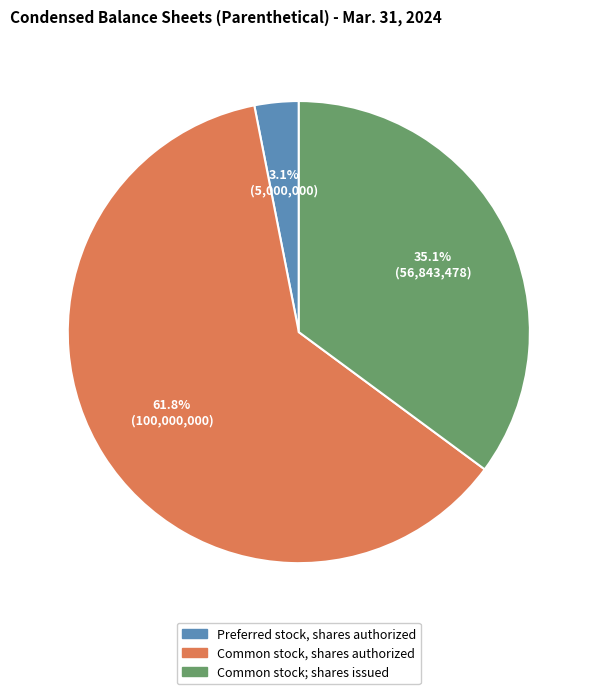

What percentage is the Preferred stock, shares authorized slice, to the nearest percent?

3%